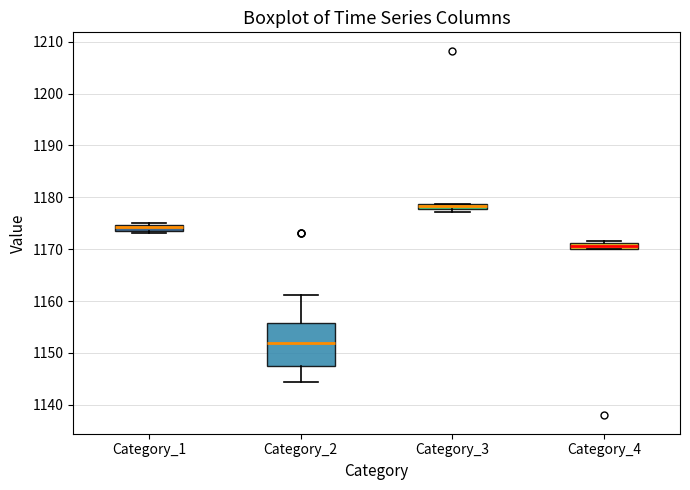

Which box is the tallest, from its lower edge to its upper edge?

Category_2